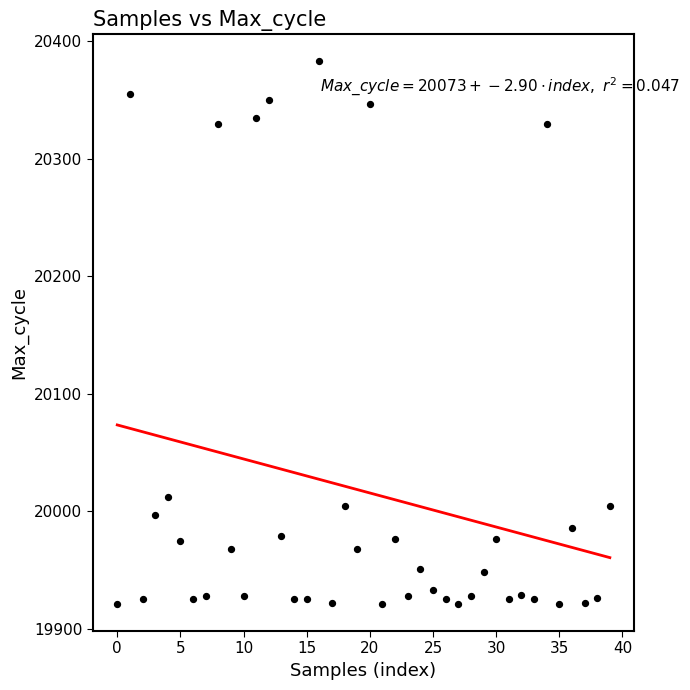

What Y value in the scatter plot is closest to 20152?

20012